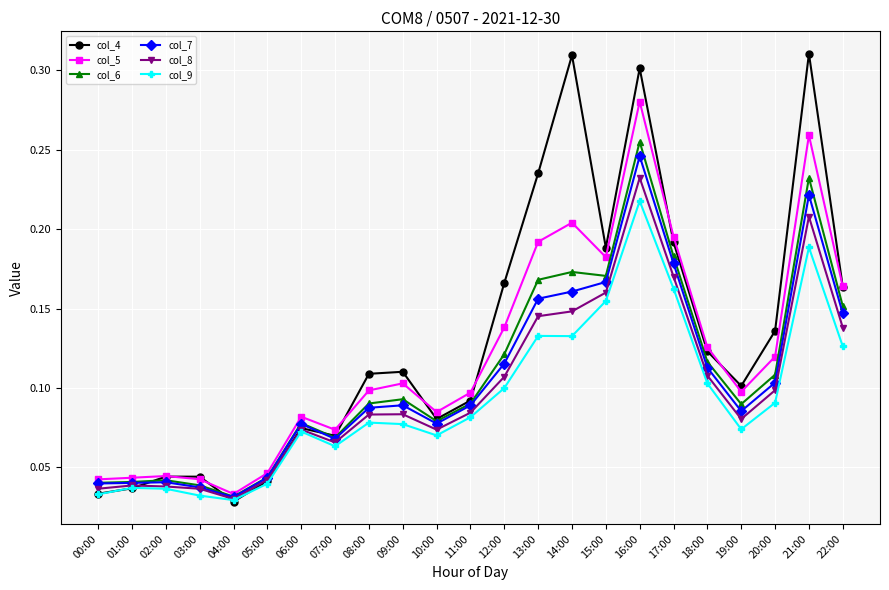

The col_7 series shows 0.1 at 17:00. True or false?

False